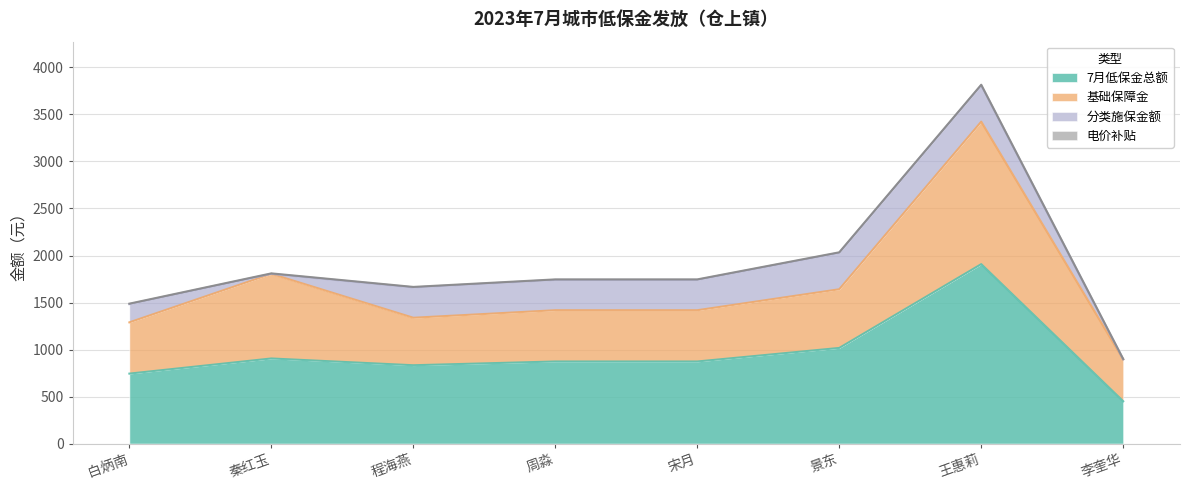

What is the value of the 基础保障金 point at the 5th from the left?

545